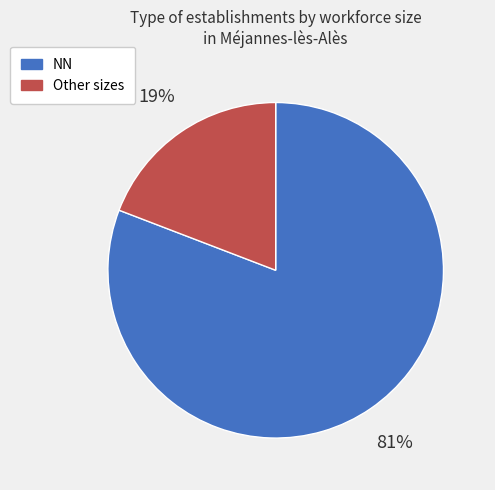

To the nearest percent, what is the average slice percentage?

50%